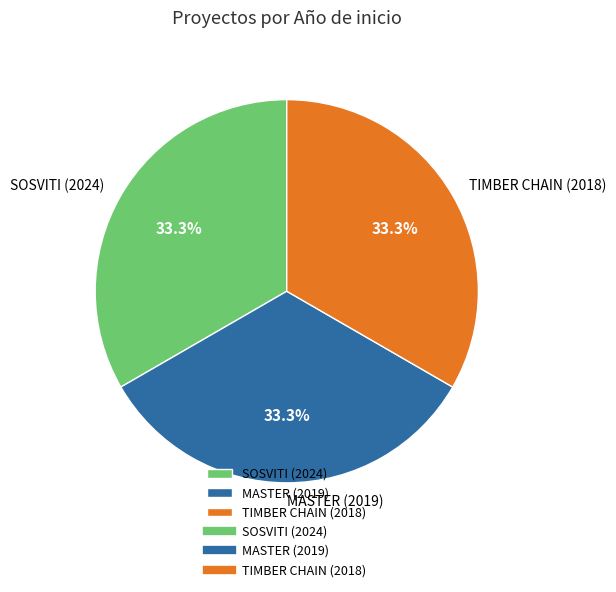

To the nearest percent, what is the average slice percentage?

33%